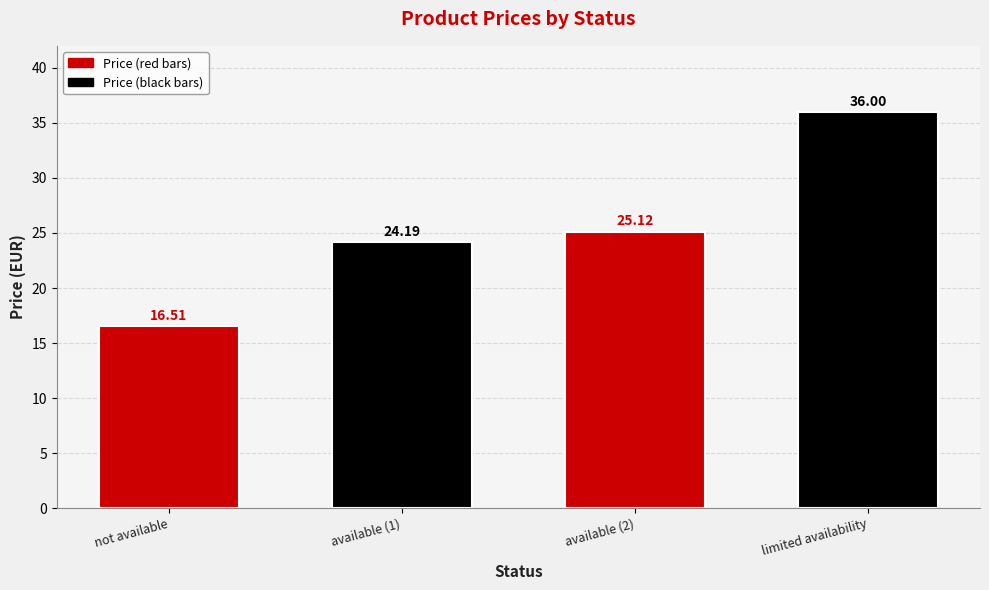

Rank the categories by value from lowest to highest.

not available, available, available, limited availability (up to 3)